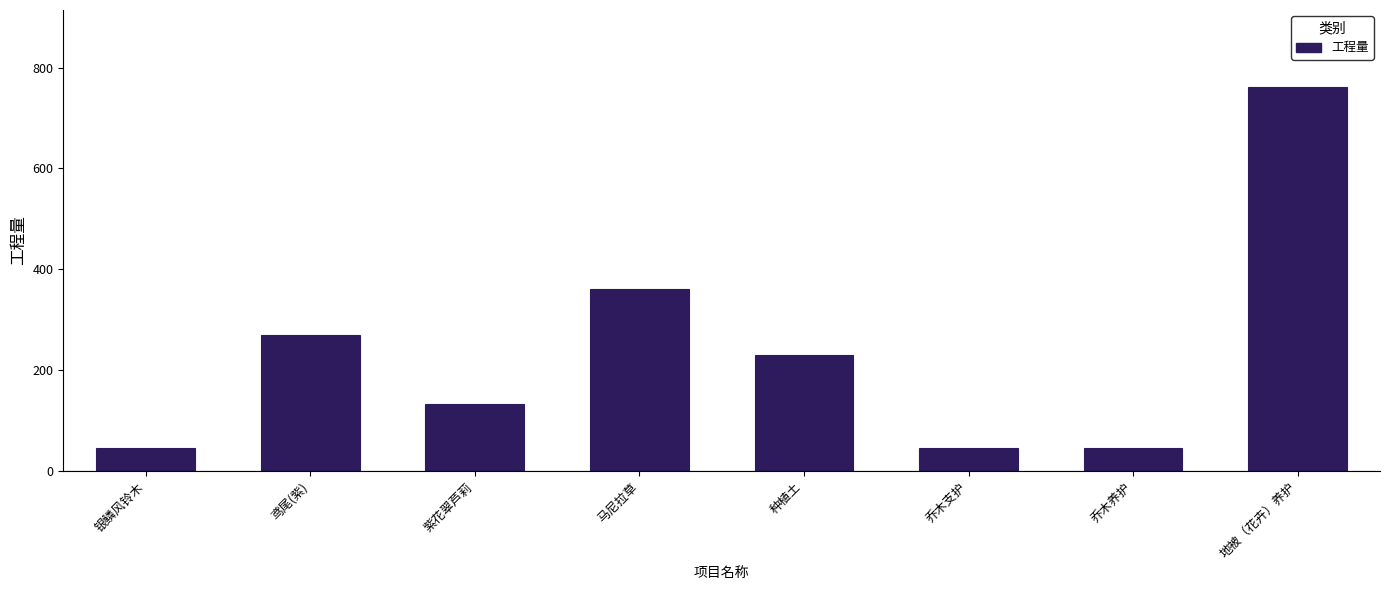

What is the value of the 5th bar from the left?

229